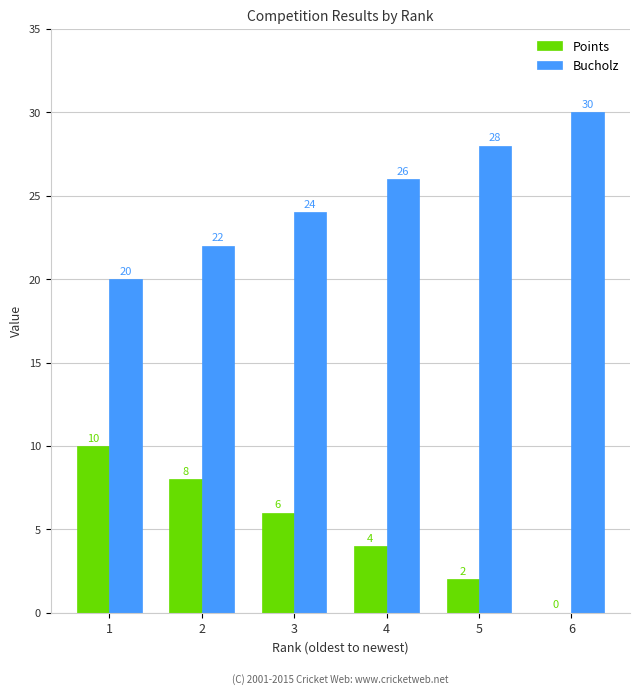

What is the total value across all series at 4?

30